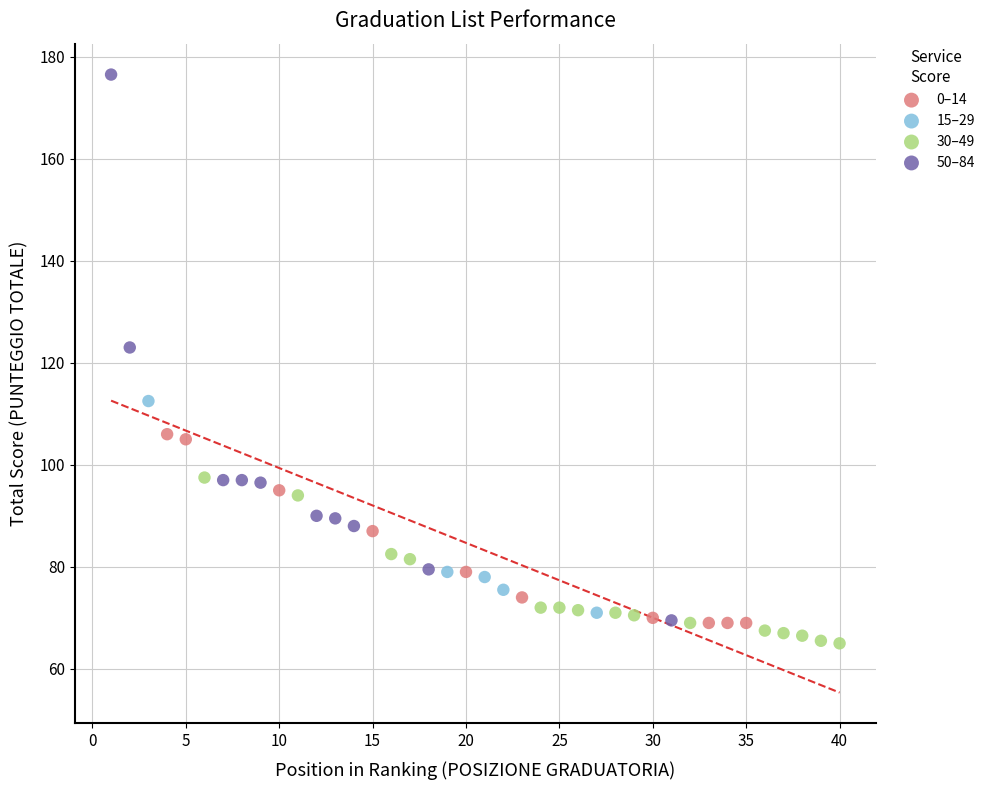

Which series has the widest spread of Y values?

50–84